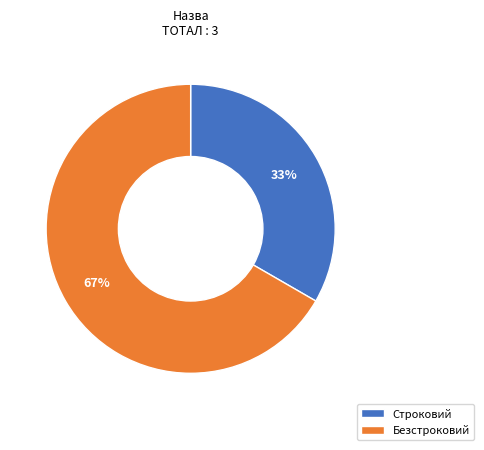

Rank the categories by value from highest to lowest.

Безстроковий, Строковий